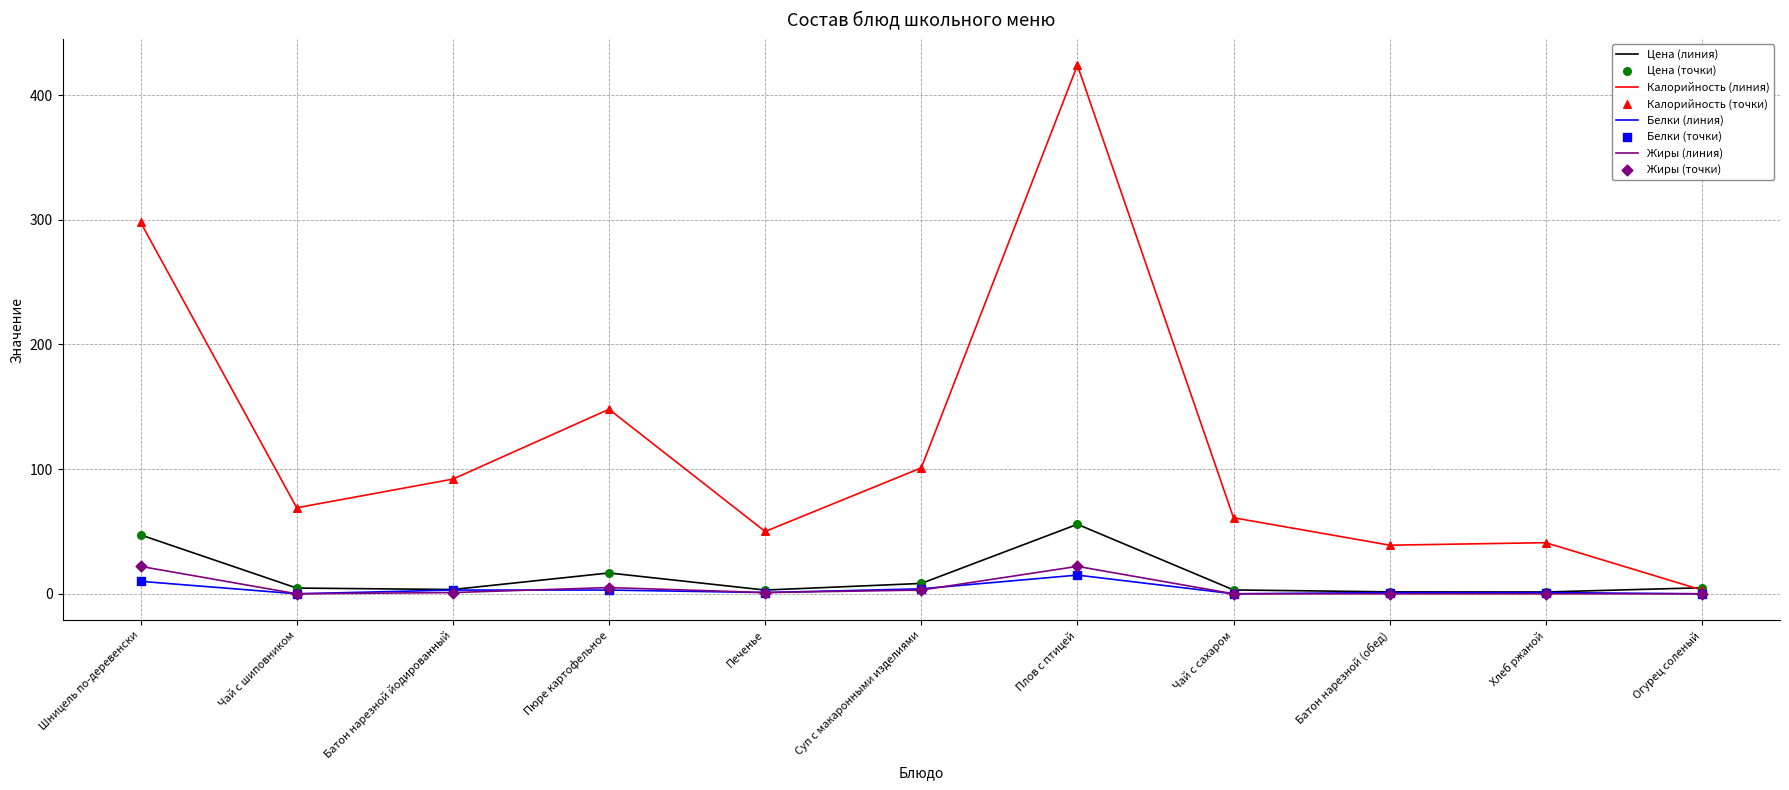

Is it true that Калорийность (линия) equals 70.0 at Хлеб ржаной?

False